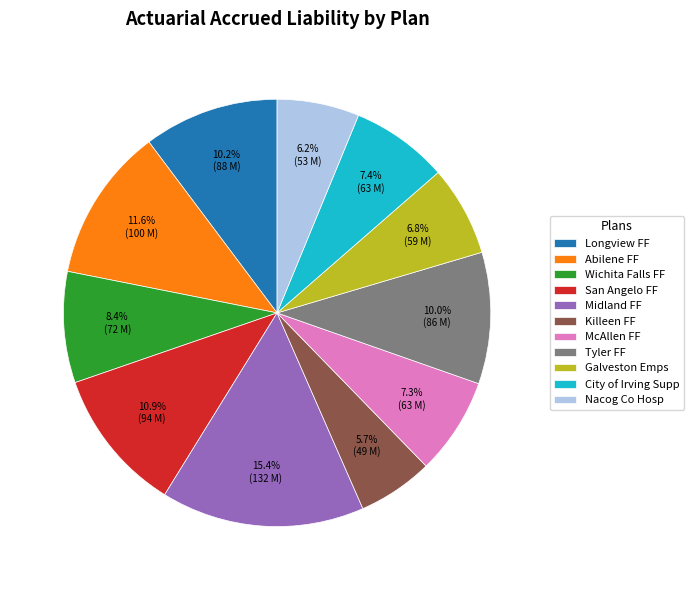

To the nearest percent, what percentage of the pie is Longview FF?

10%